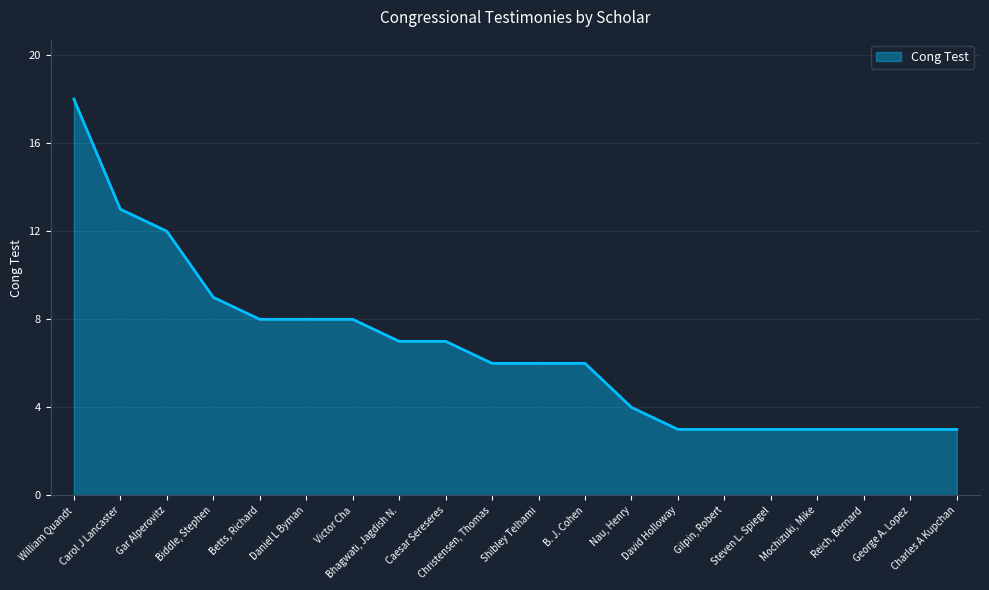

At which label is the value closest to 10?

Biddle, Stephen